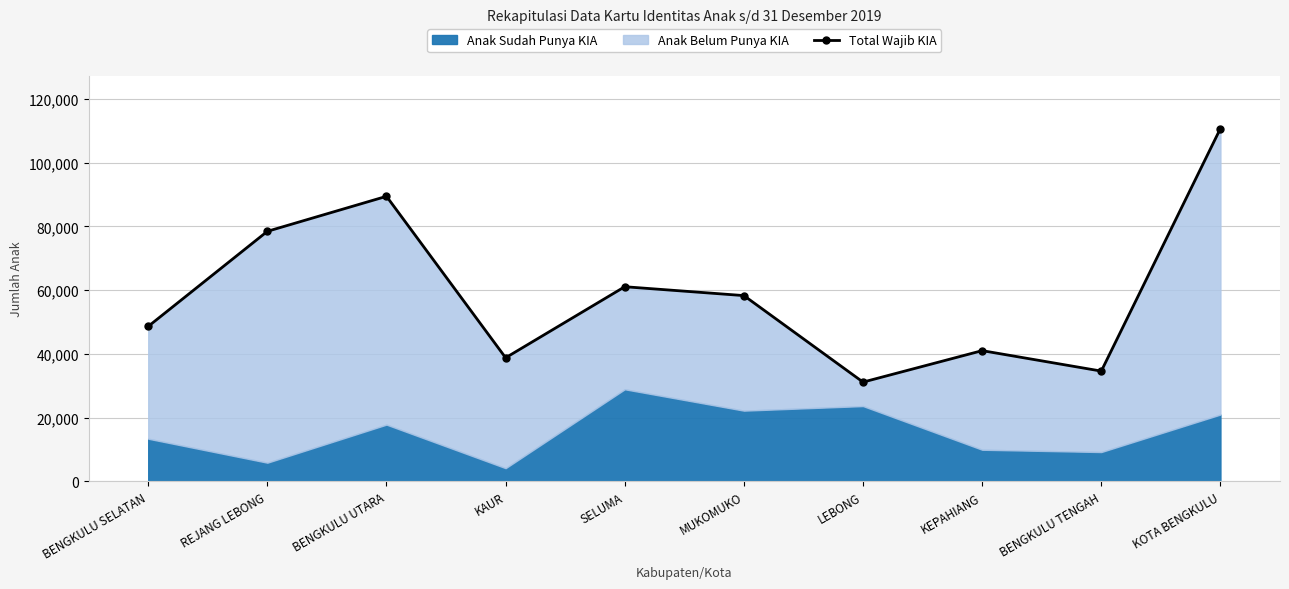

What is the label of the 6th point from the right?

SELUMA